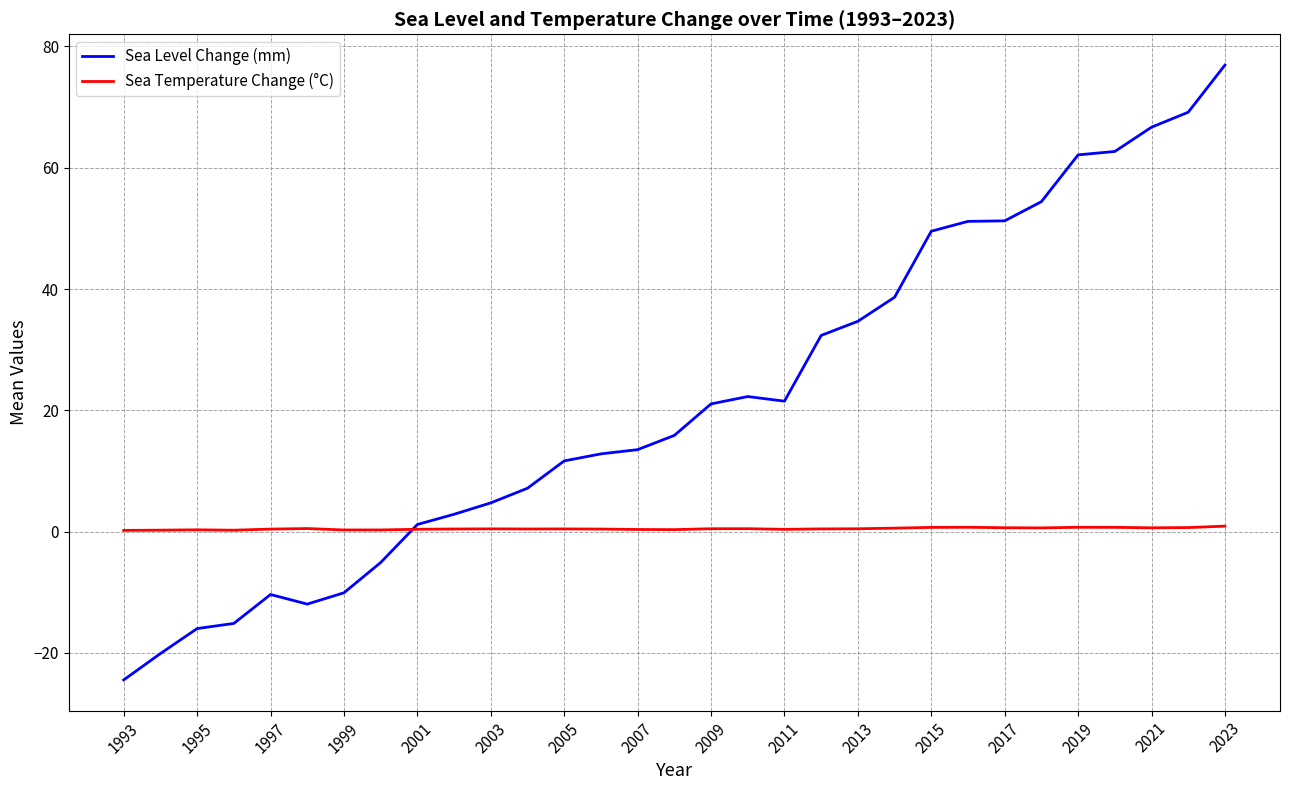

What is the maximum value shown in the chart?

76.9